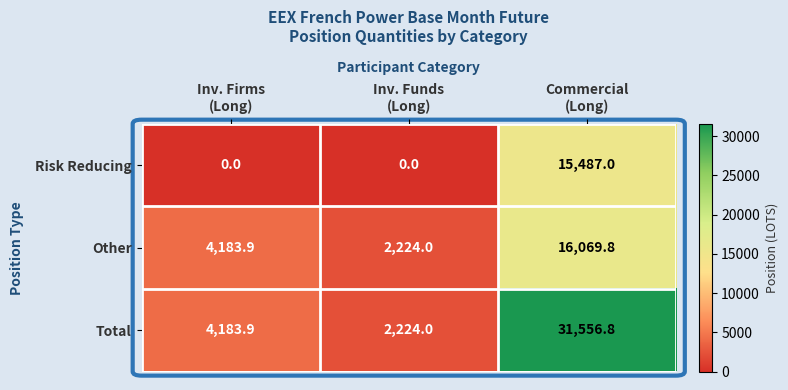

What is the average value of the Other series?

7492.6